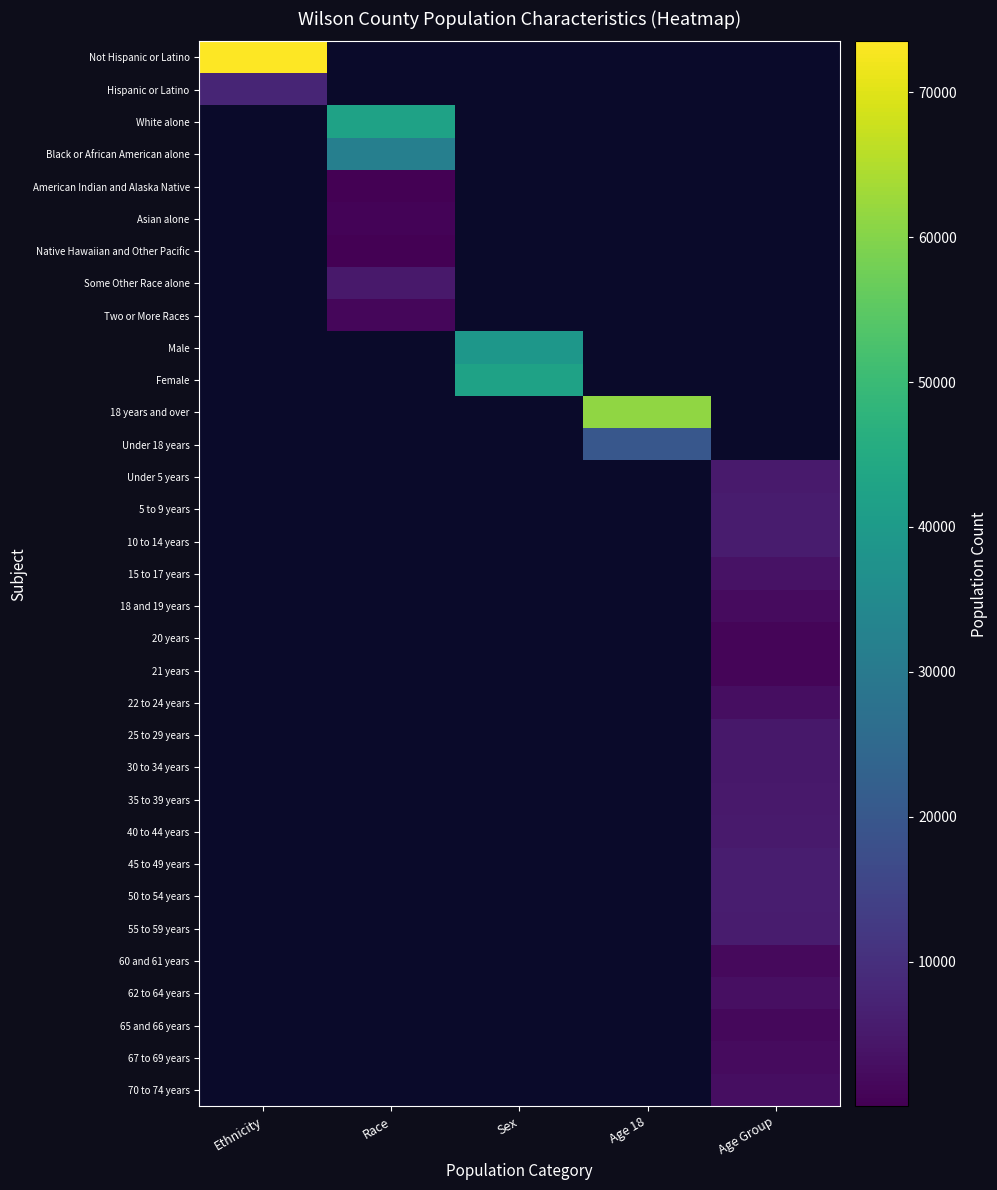

How many categories are shown in the chart?

5